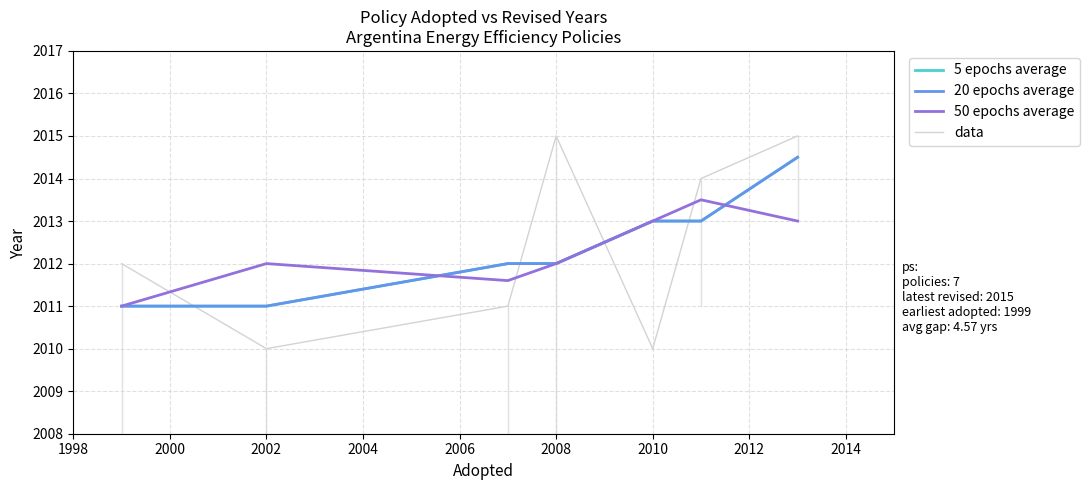

What is the value of the 20 epochs average point at the 6th from the left?

2013.0